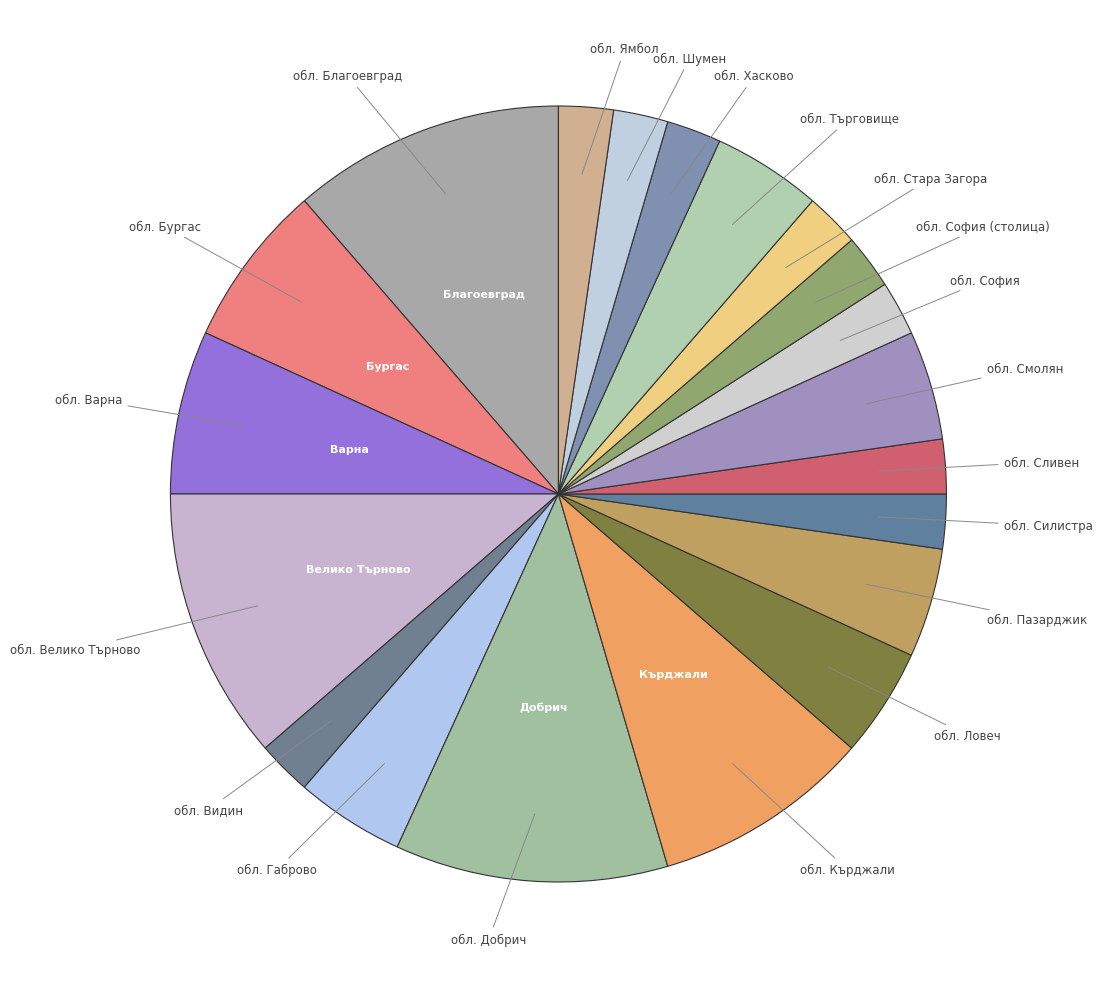

Is it true that обл. Добрич is 23% of the pie?

False